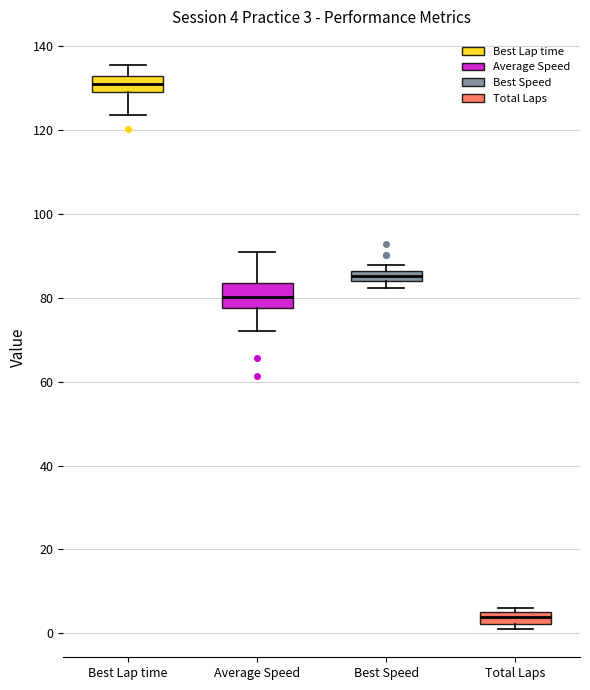

Comparing the boxes themselves (not the whiskers), which one is the tallest?

Average Speed